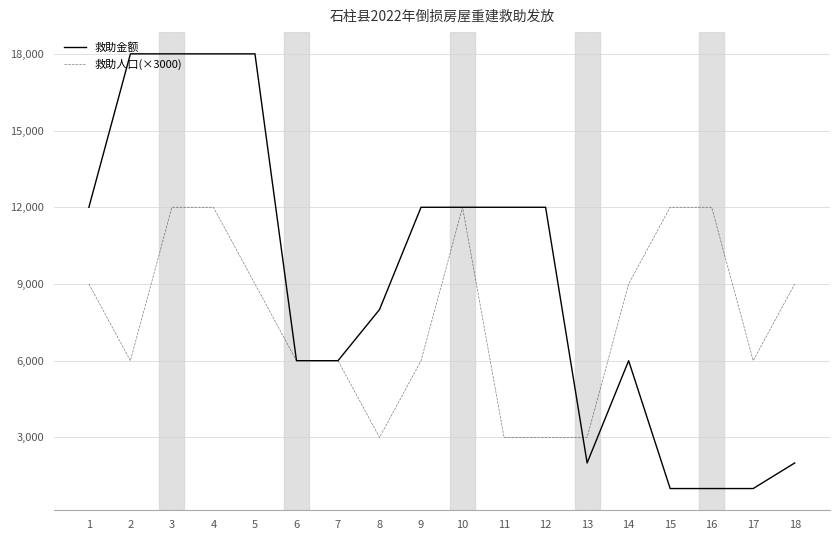

True or false: 救助金额 has a value of 9135 at 14.

False